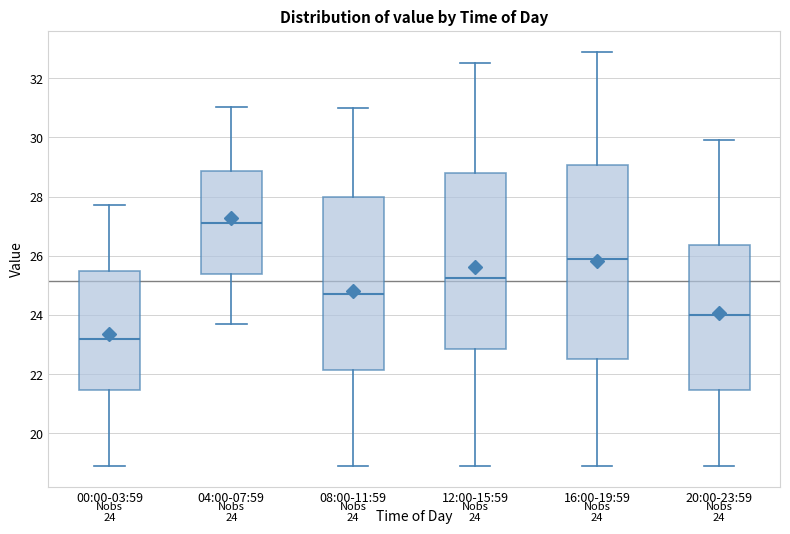

Which box's median line is the lowest?

00:00-03:59